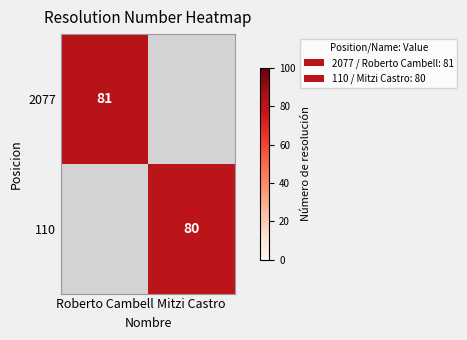

Count the number of categories in the chart.

2